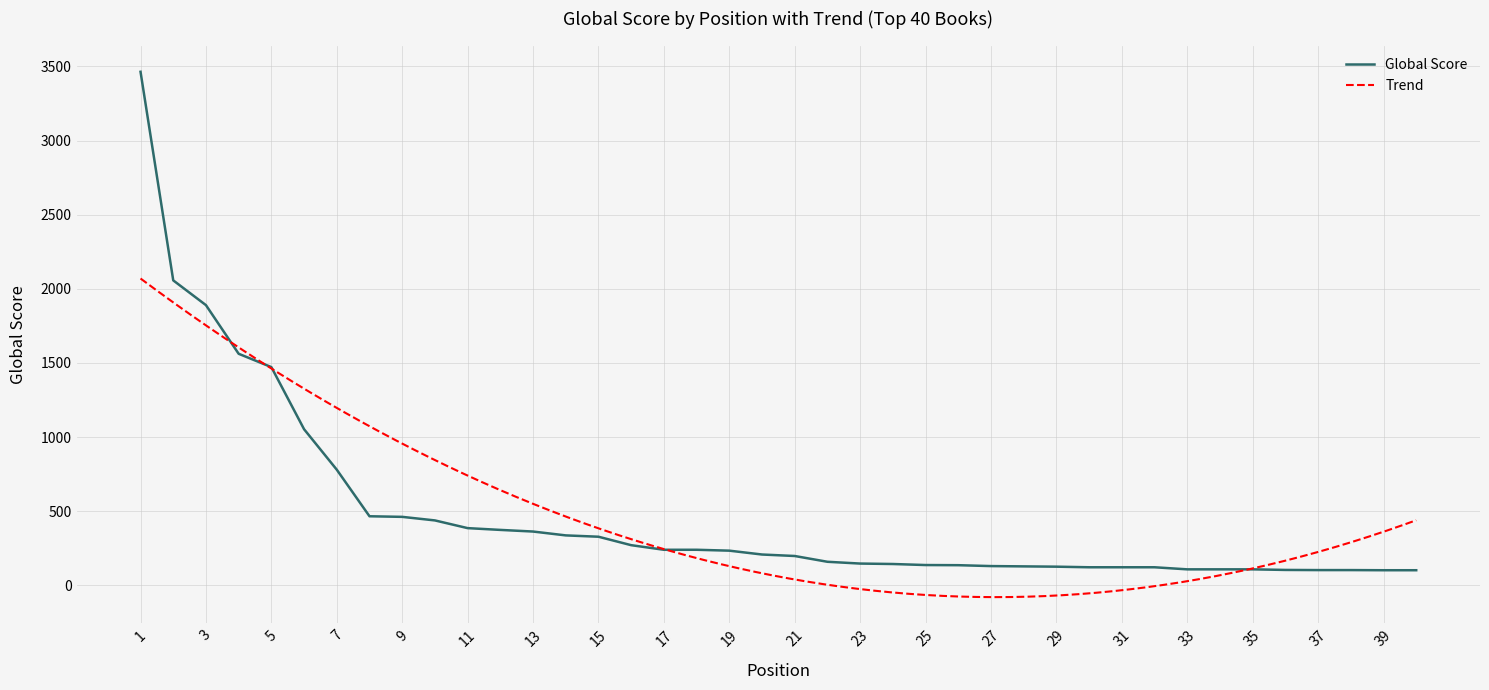

Between 22 and 8, which is larger?

8